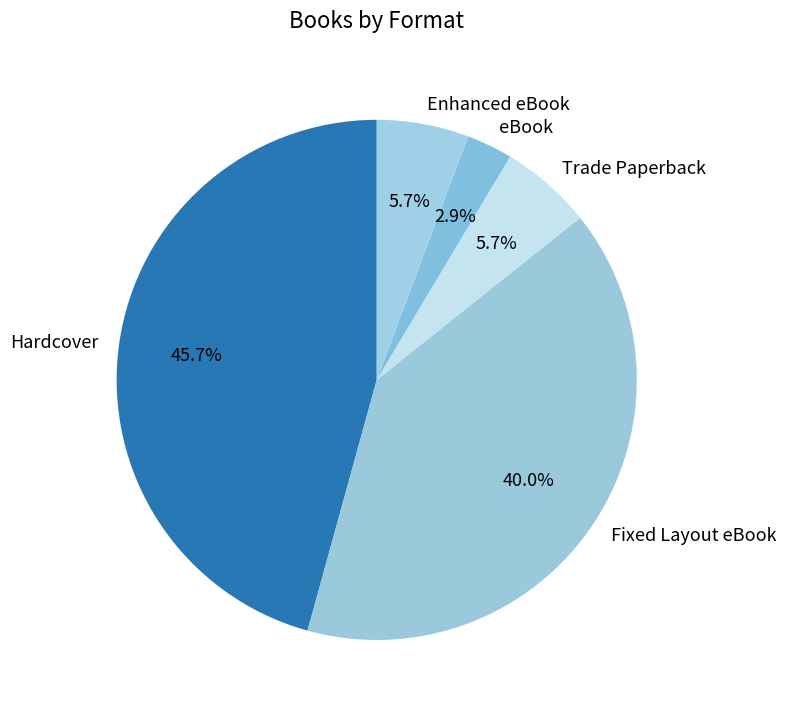

To the nearest percent, what percentage of the pie is Hardcover?

46%